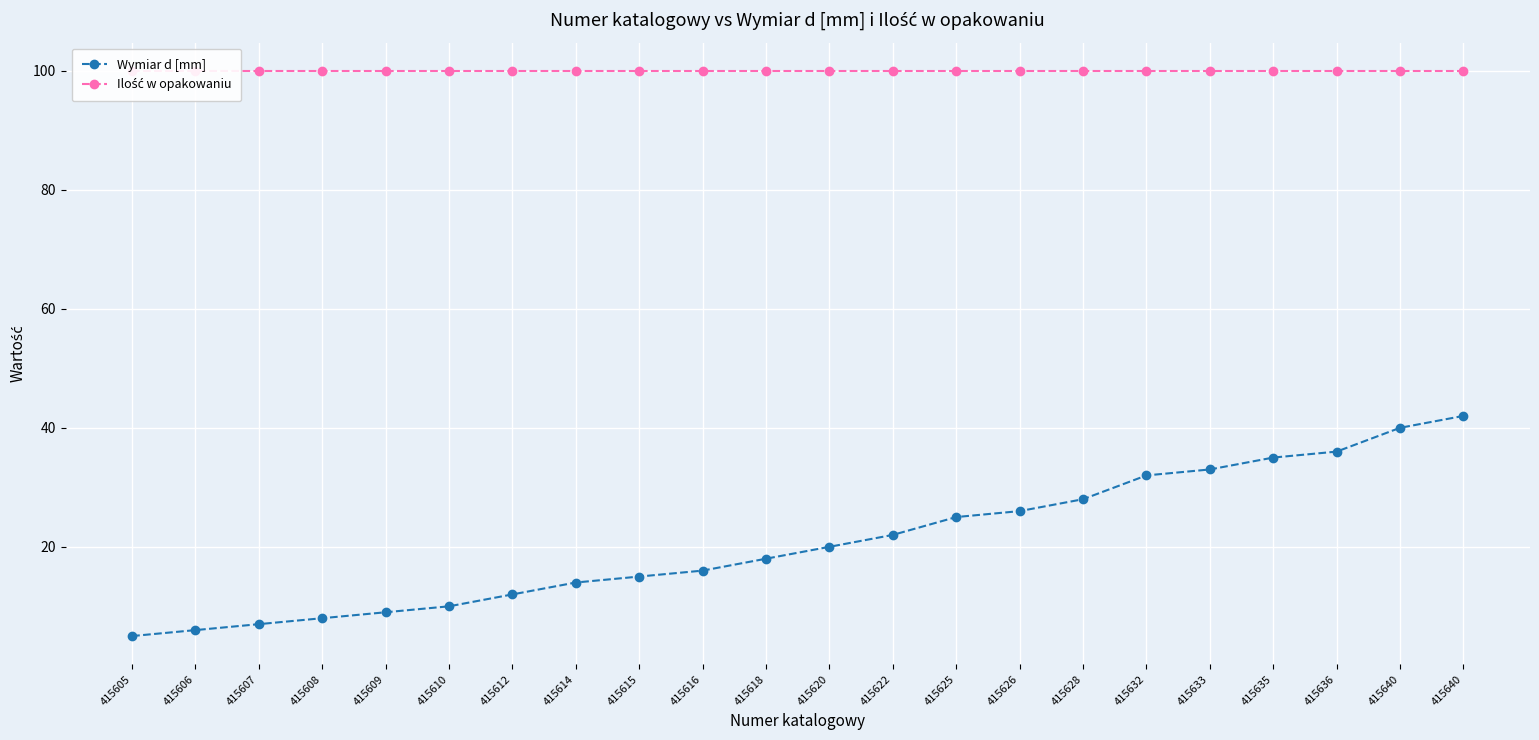

At which label is Wymiar d [mm] closest to 23?

415622